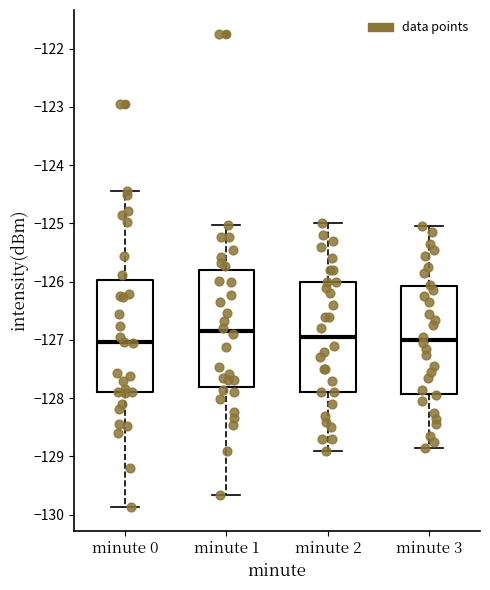

Where does the lower whisker of the box for minute 3 end on the y-axis? The values are not printed on the chart, so give them approximately, as read against the axis.

-128.8